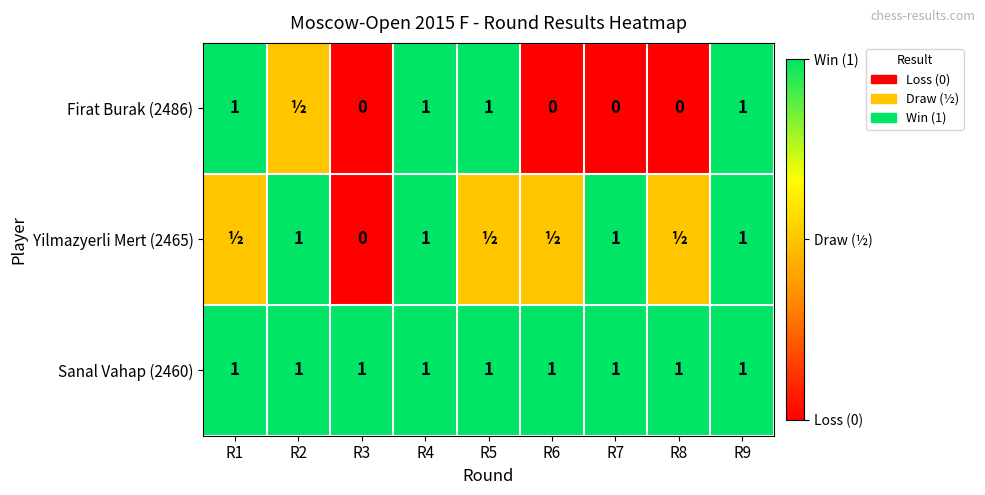

The Sanal Vahap (2460) series shows 0.6 at R4. True or false?

False